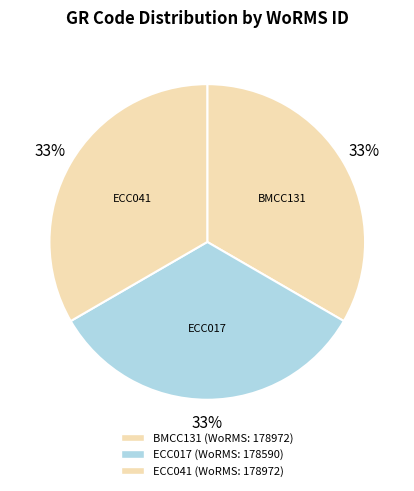

Which category has the biggest portion of the pie?

BMCC131